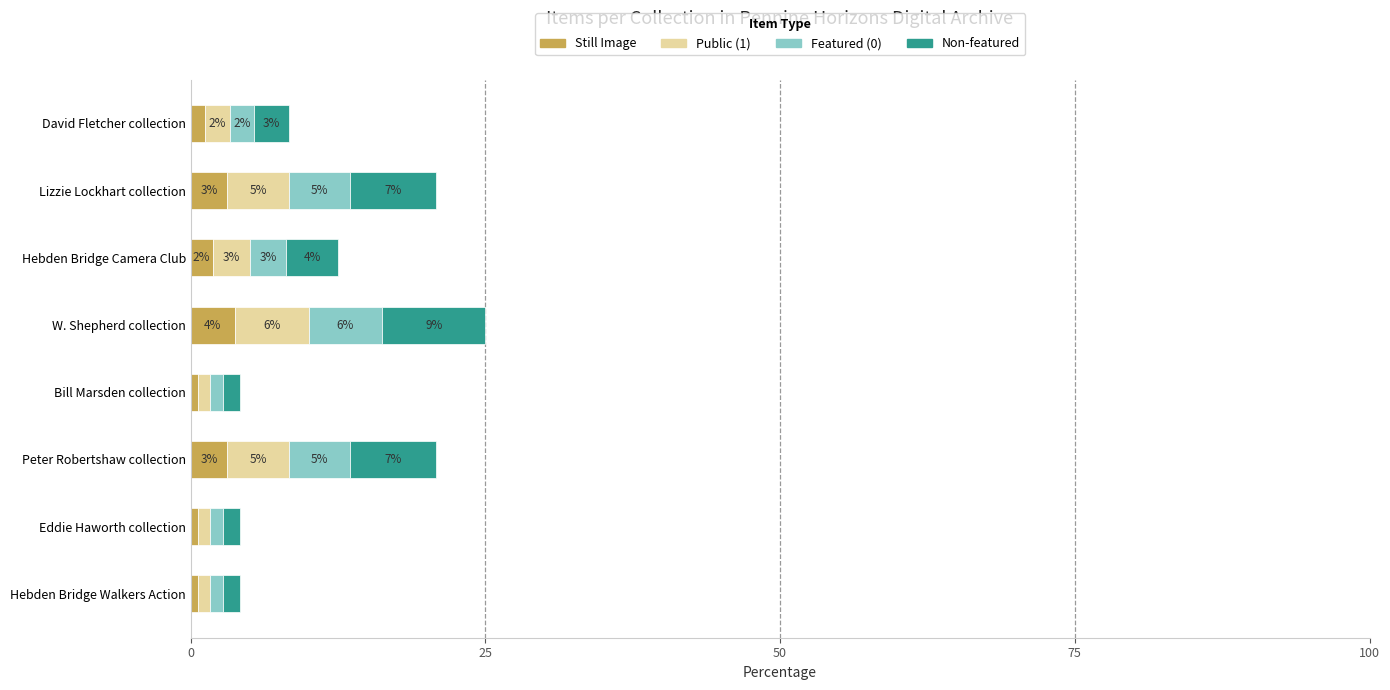

Which series has the largest total across all categories?

Non-featured